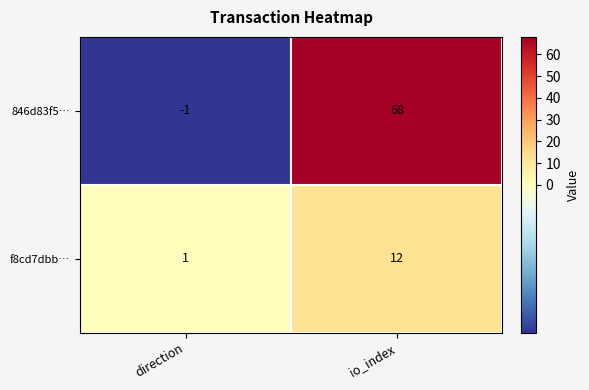

Which series changed the most between direction and io_index?

846d83f5…